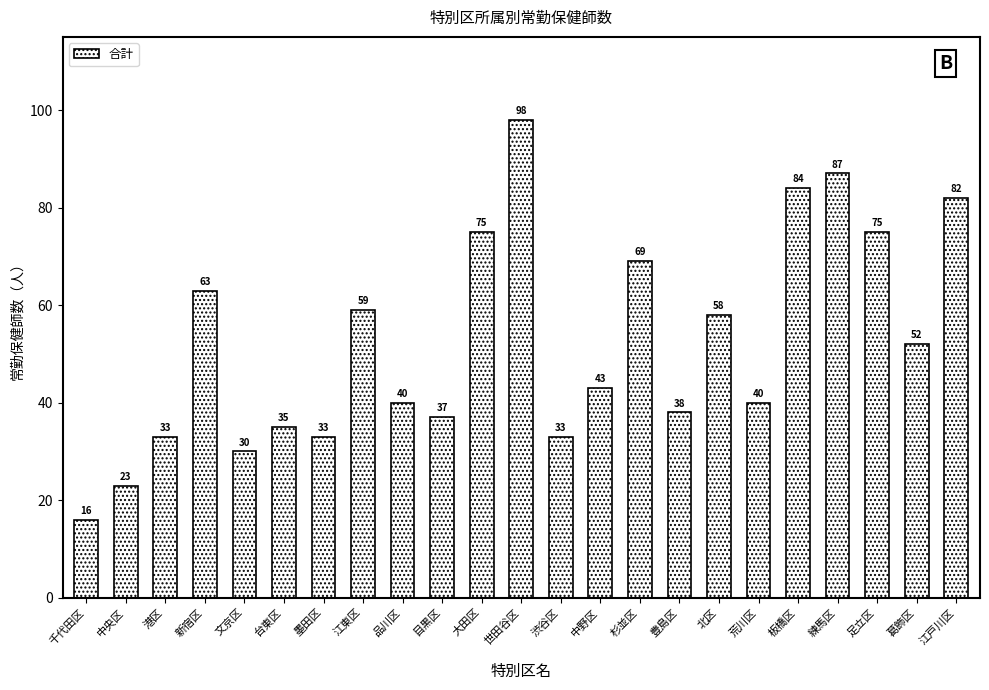

What is the greatest value displayed?

98